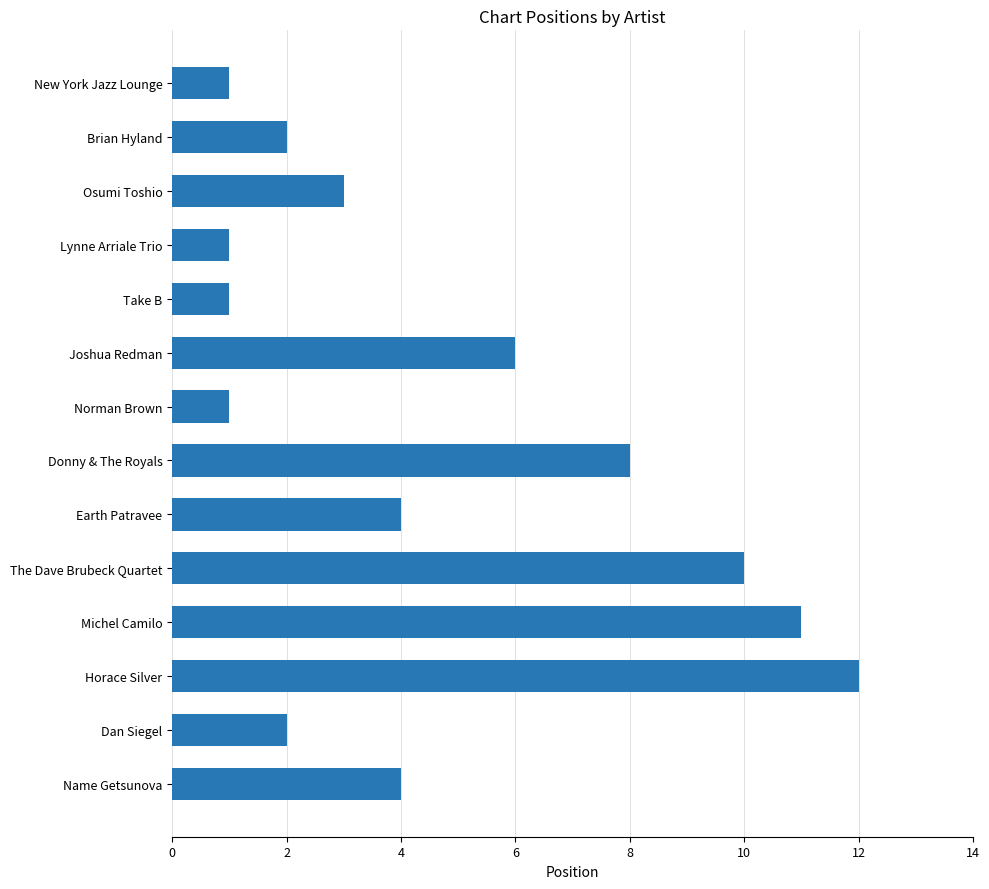

What is the maximum value shown in the chart?

12